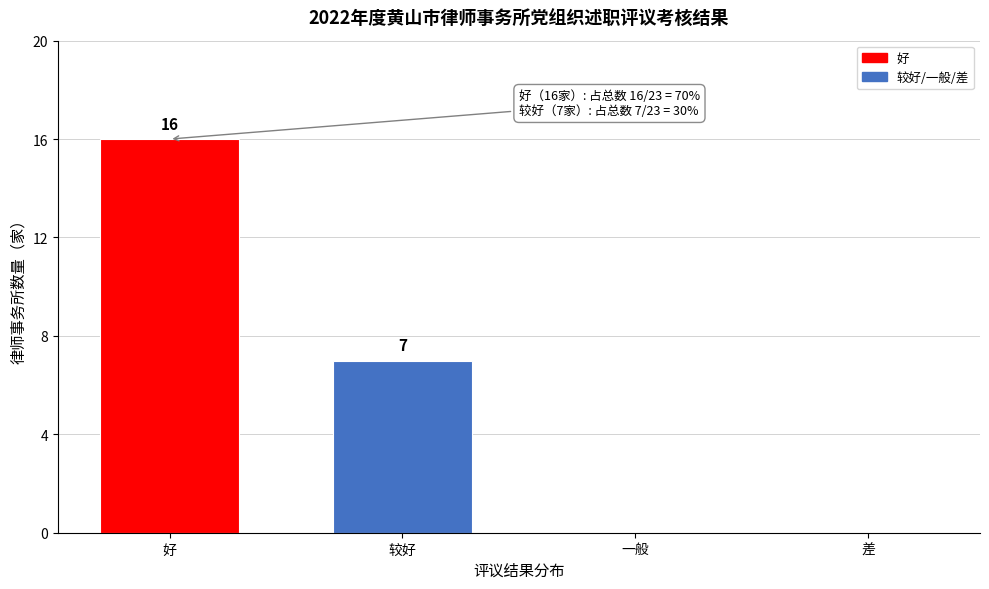

Reading right to left, list all the values displayed in this chart.

差=0	一般=0	较好=7	好=16